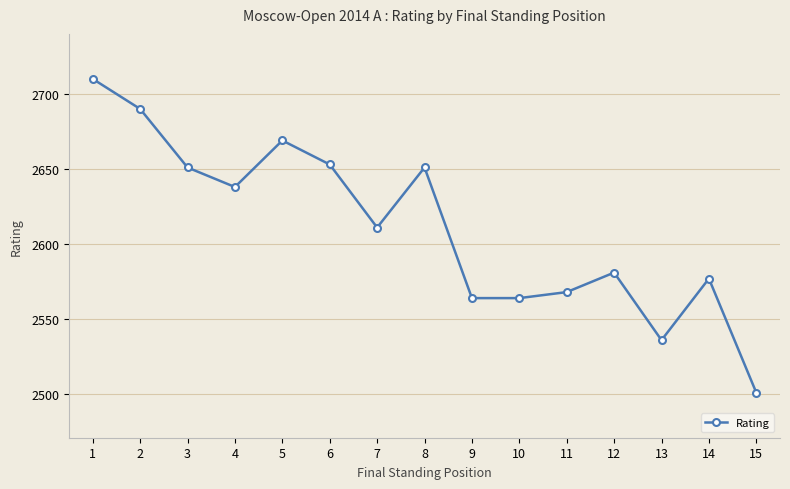

Which has a higher value, 11 or 8?

8